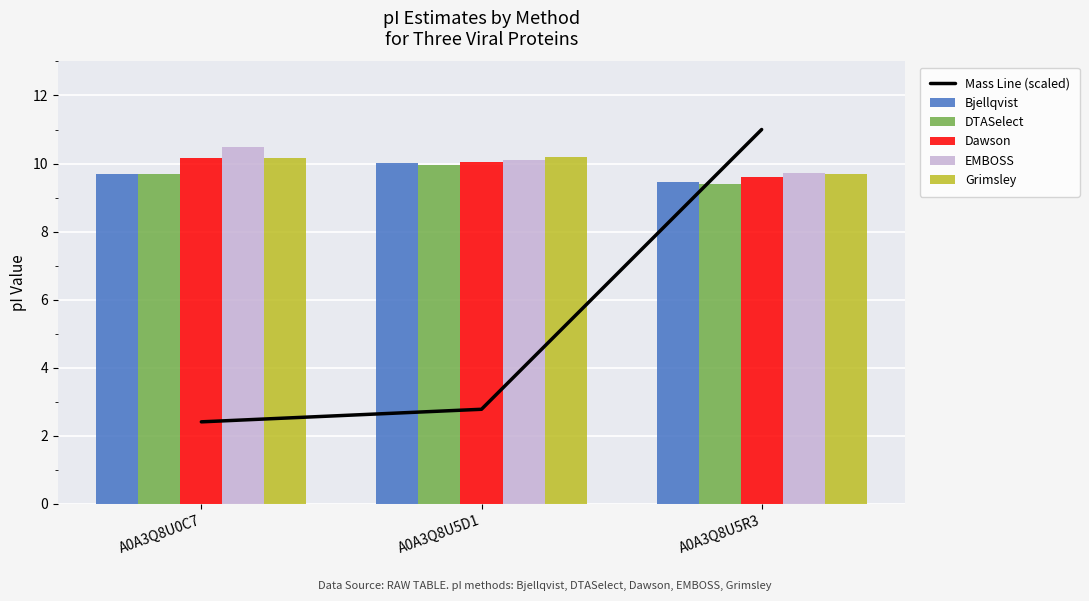

What is the value of the Dawson bar at the 3rd from the left?

9.6